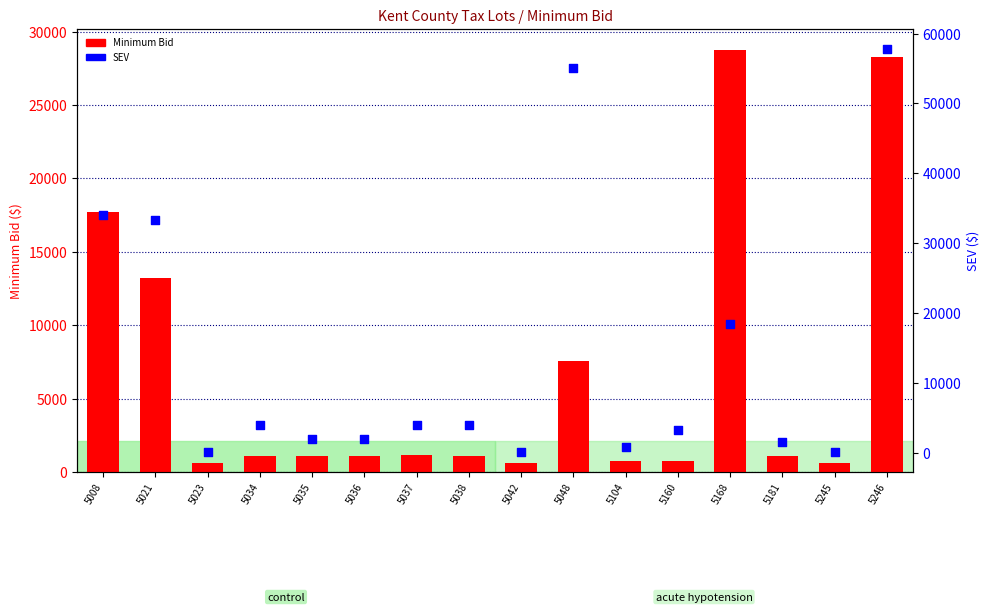

What are all the series names shown in the legend?

Minimum Bid, SEV